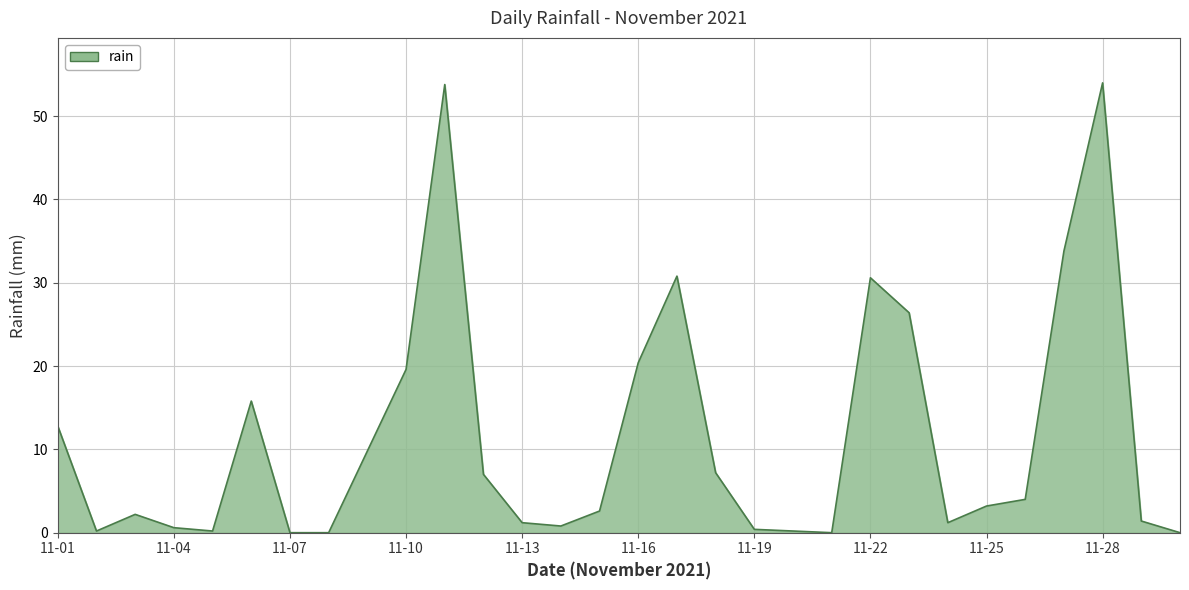

What is the difference between the maximum and minimum values?

54.0